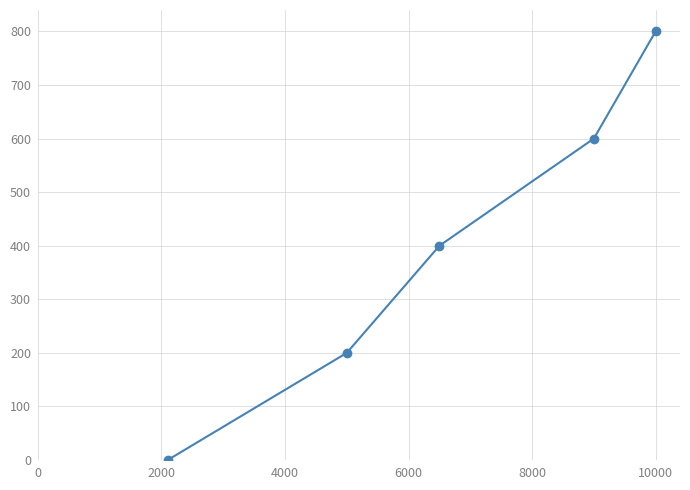

What is the sum of all values?

2000